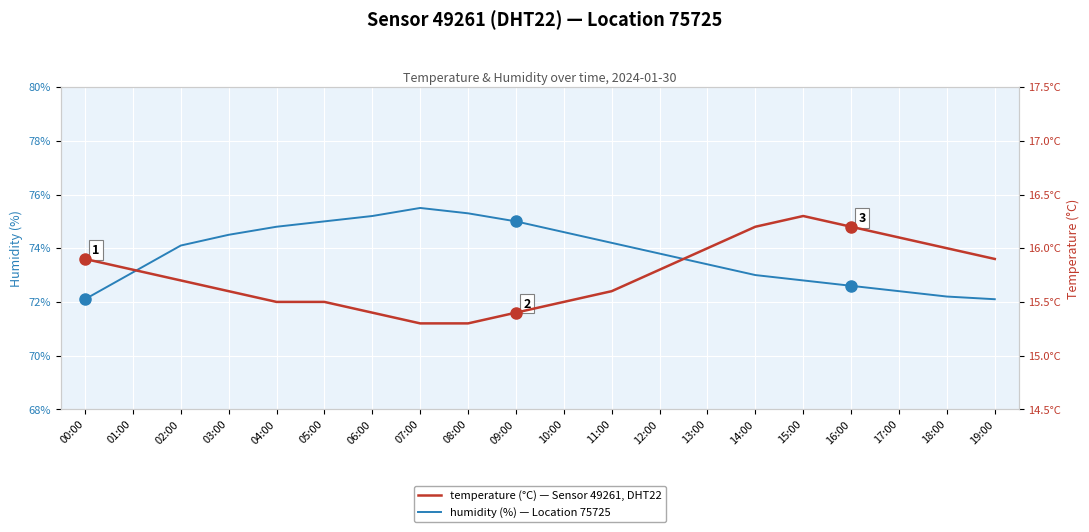

Which series has the largest total across all categories?

humidity